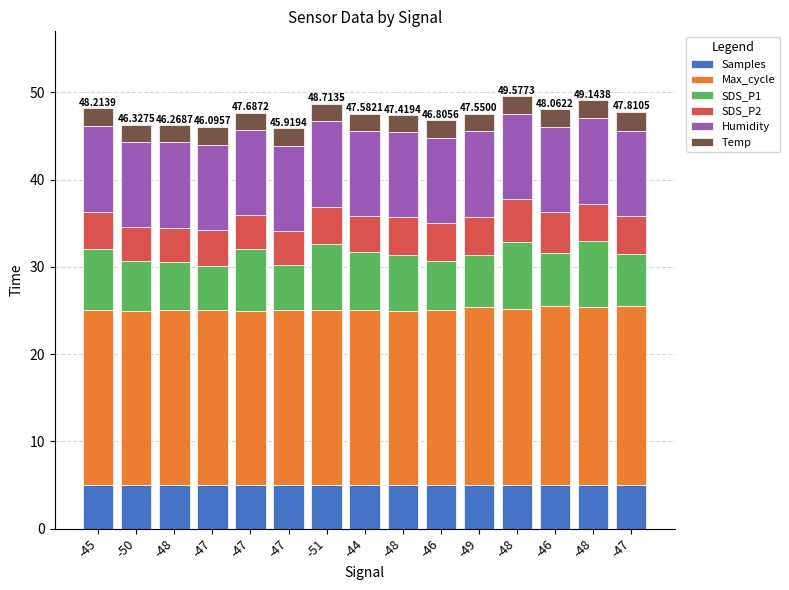

The Humidity series shows 4.6 at -47. True or false?

False